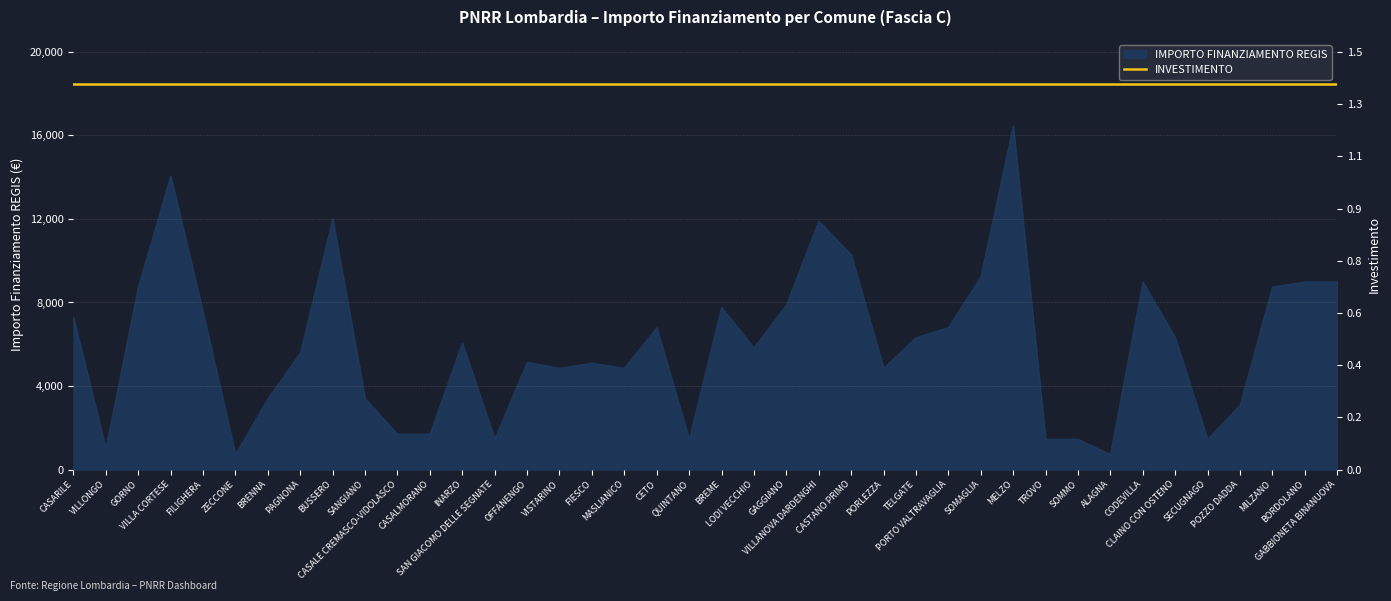

Rank the categories by value from lowest to highest.

ZECCONE, ALAGNA, VILLONGO, SAN GIACOMO DELLE SEGNATE, QUINTANO, TROVO, SOMMO, SECUGNAGO, CASALE CREMASCO-VIDOLASCO, CASALMORANO, POZZO DADDA, BRENNA, SANGIANO, VISTARINO, MASLIANICO, PORLEZZA, FIESCO, OFFANENGO, PAGNONA, LODI VECCHIO, INARZO, TELGATE, CLAINO CON OSTENO, CETO, PORTO VALTRAVAGLIA, CASARILE, FILIGHERA, BREME, GAGGIANO, GORNO, MILZANO, CODEVILLA, BORDOLANO, GABBIONETA BINANUOVA, SOMAGLIA, CASTANO PRIMO, VILLANOVA DARDENGHI, BUSSERO, VILLA CORTESE, MELZO